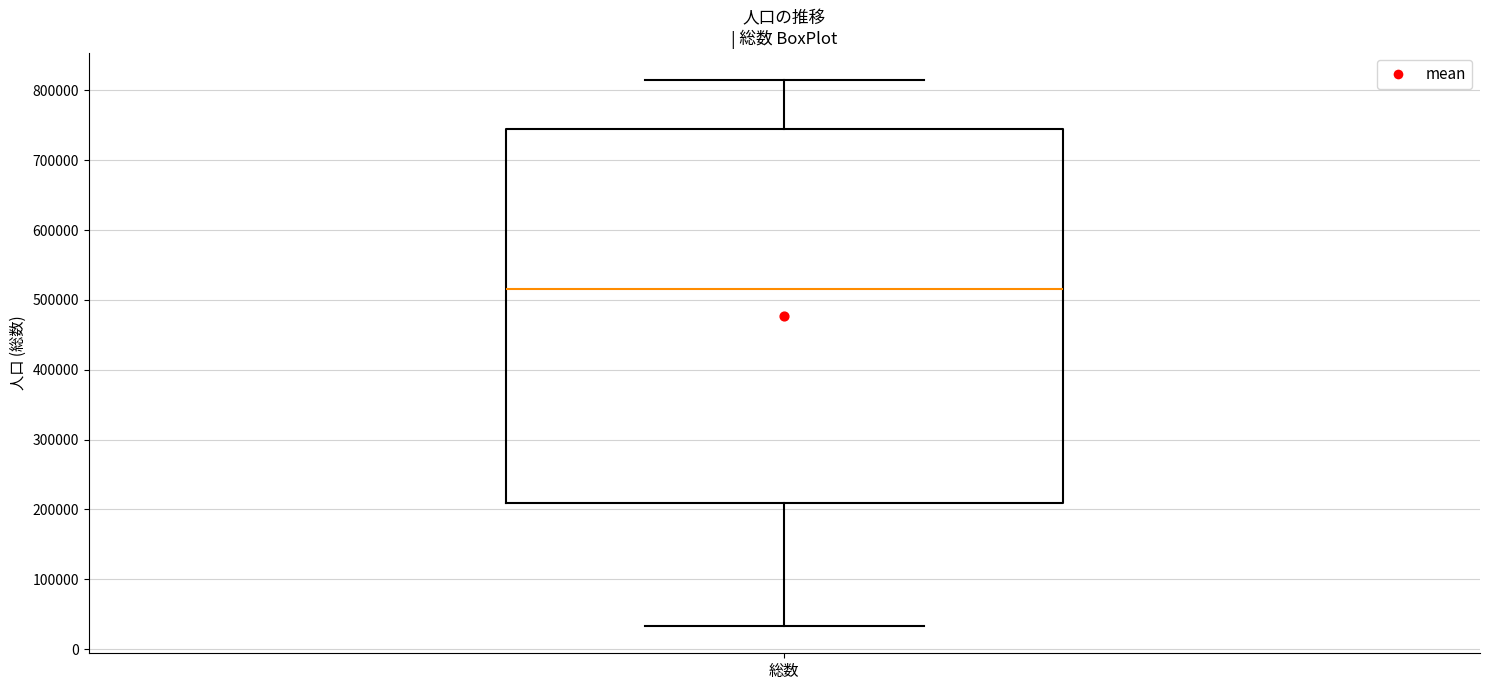

Where does the lower whisker of the box for 総数 end on the y-axis? The values are not printed on the chart, so give them approximately, as read against the axis.

30000